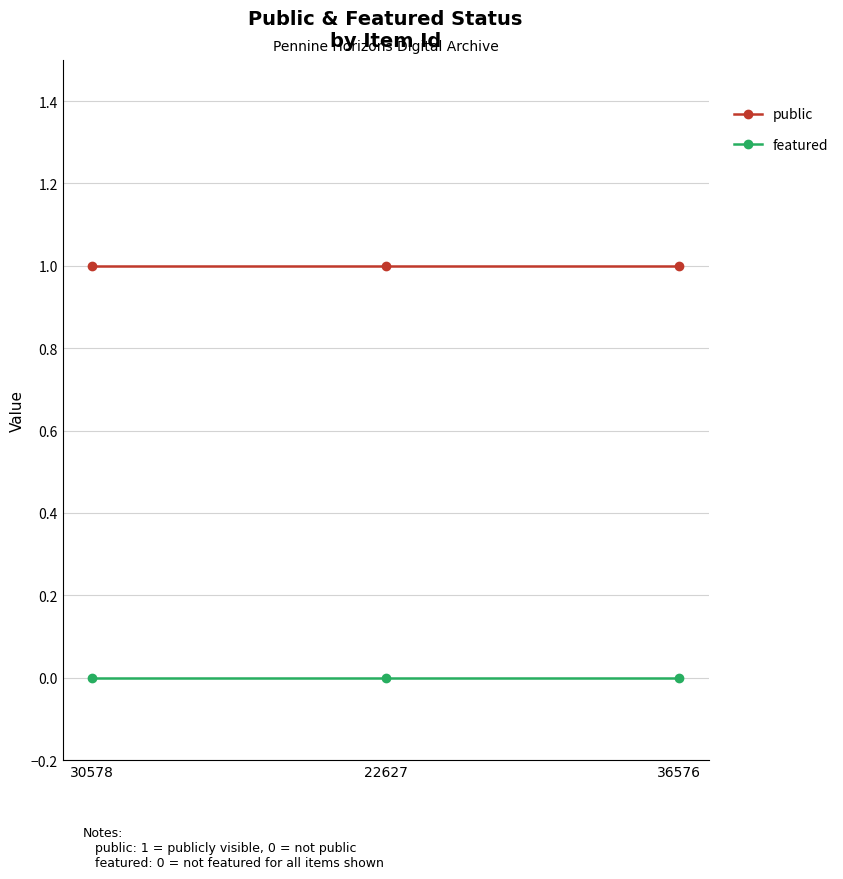

Which series has the largest total across all categories?

public